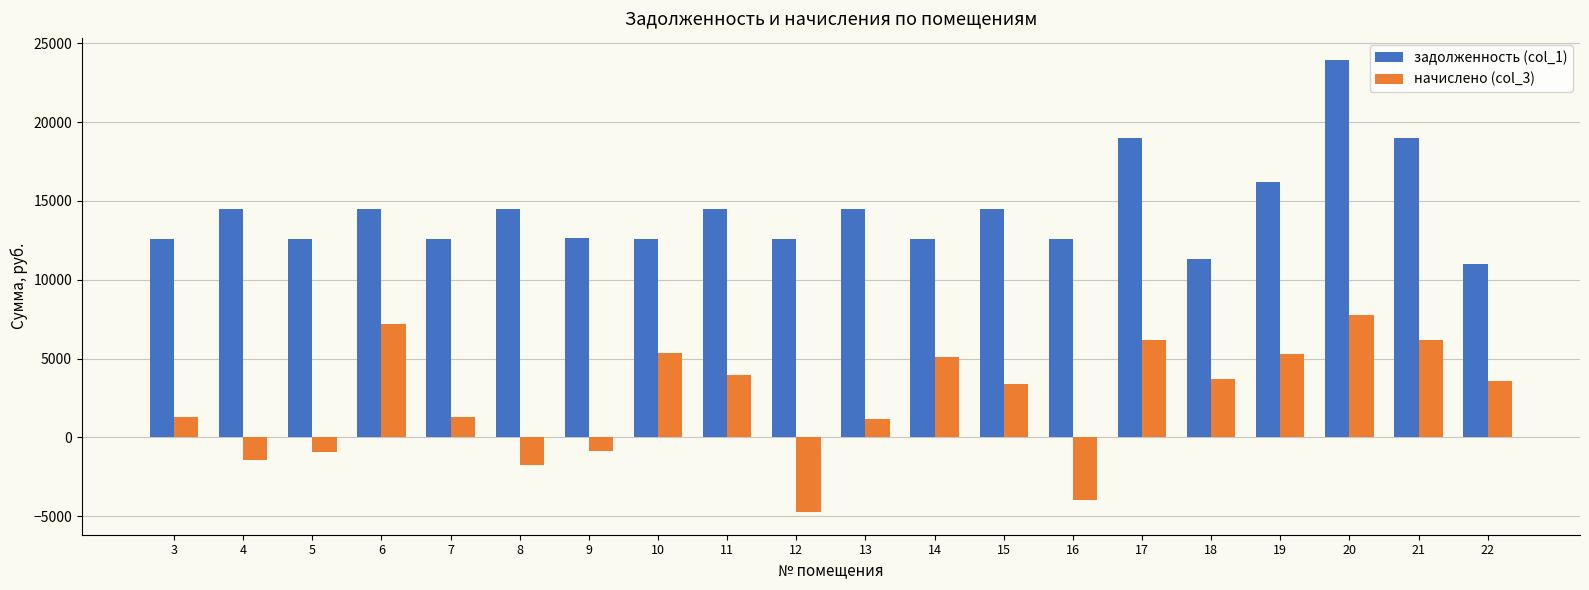

What is the sum of all задолженность (col_1) values?

288288.5